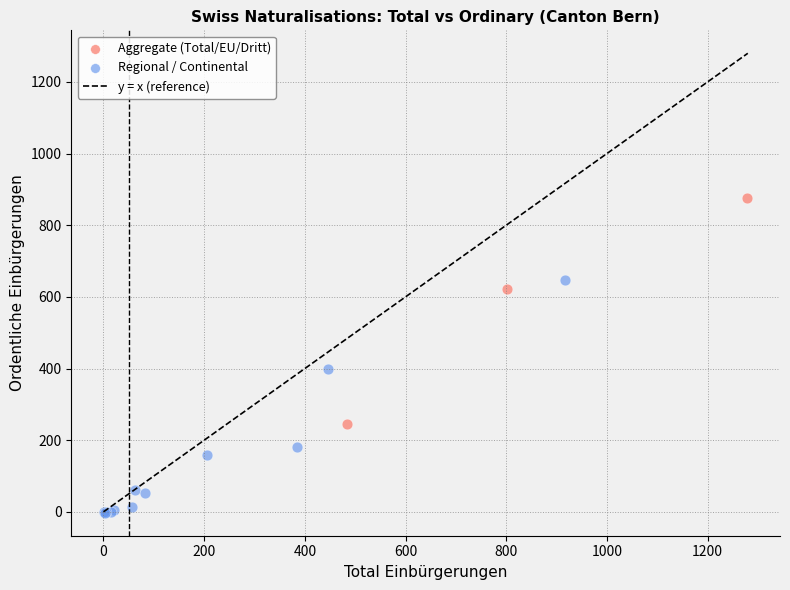

Which series has the largest Y range (max minus min)?

Regional / Continental